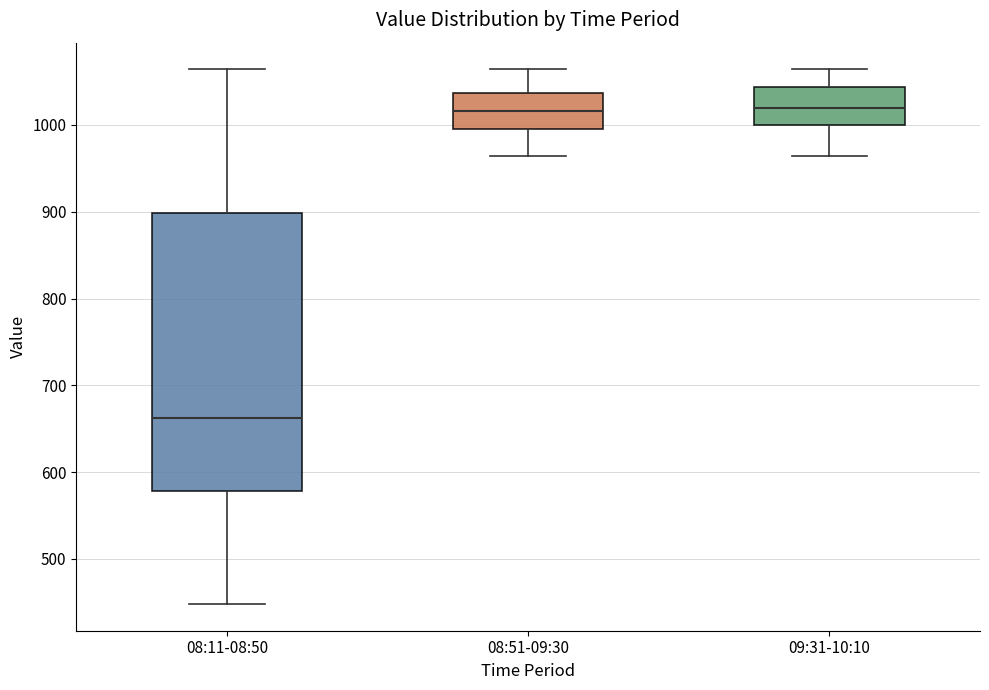

Which box's median line is the lowest?

08:11-08:50